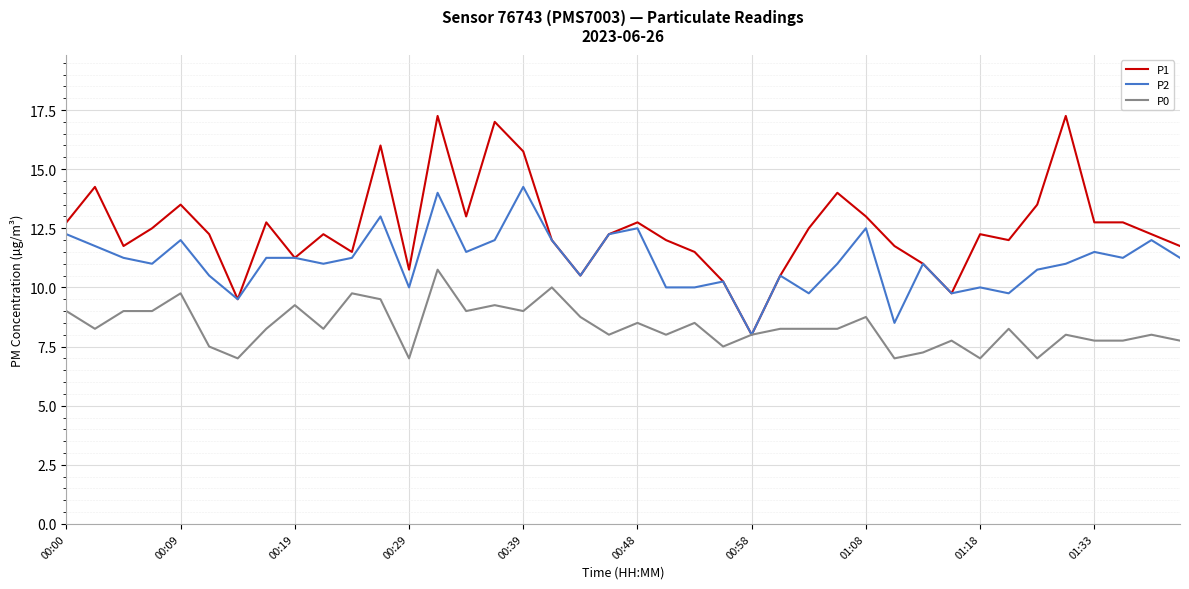

Which series has the largest total across all categories?

P1